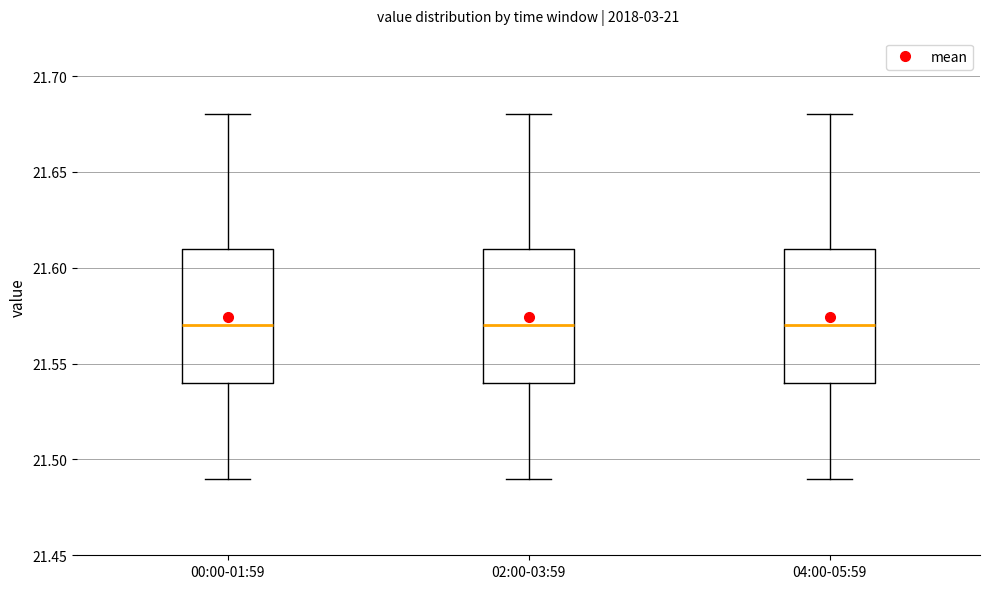

Reading left to right, read every box against the y-axis: the position of its median line, the range the box covers, and the ends of its whiskers. The values are not printed on the chart, so give them approximately, as read against the axis.

00:00-01:59: median 21.57, box 21.54 to 21.61, whiskers 21.49 to 21.68
02:00-03:59: median 21.57, box 21.54 to 21.61, whiskers 21.49 to 21.68
04:00-05:59: median 21.57, box 21.54 to 21.61, whiskers 21.49 to 21.68